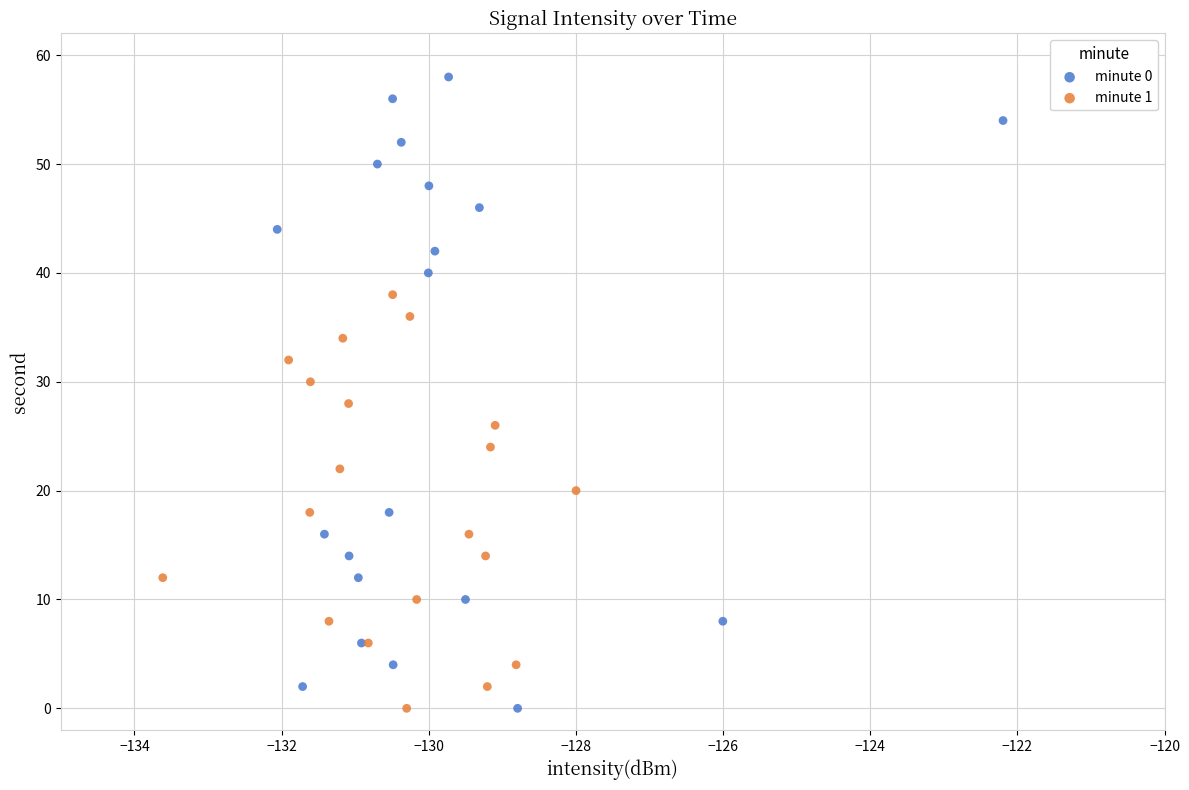

Which series contains the highest Y value?

minute 0